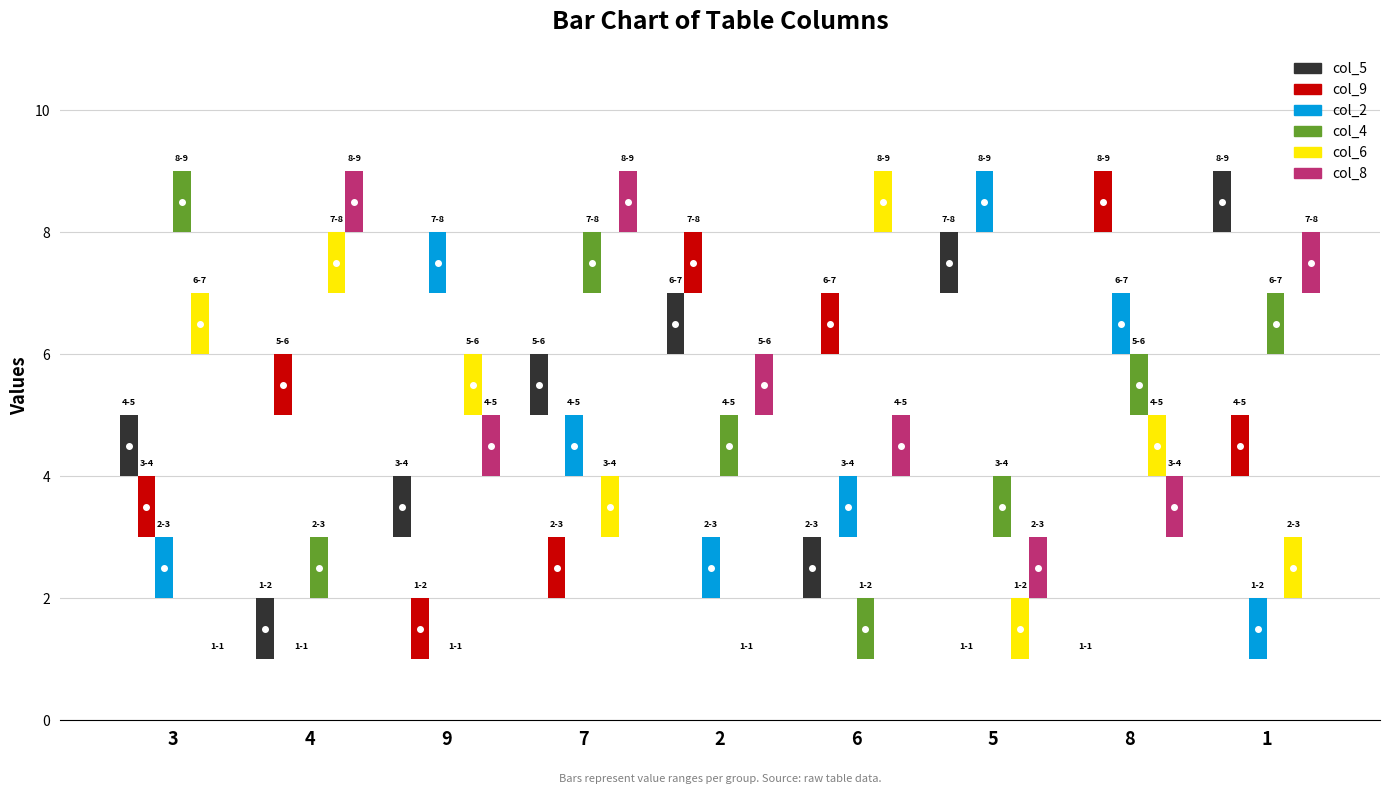

How many col_2 values are between 3 and 7?

5